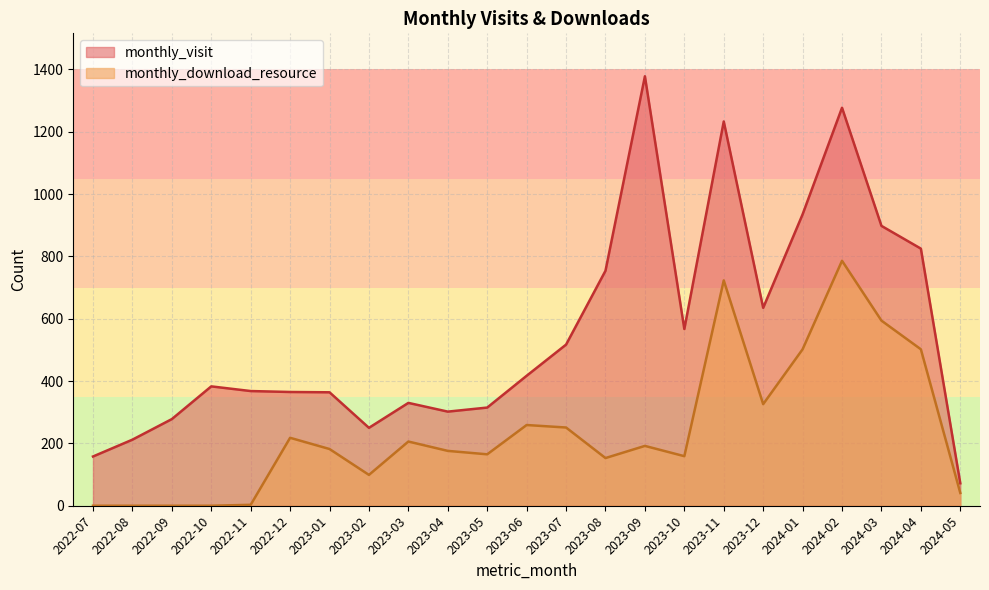

What is the average value of the monthly_visit series?

558